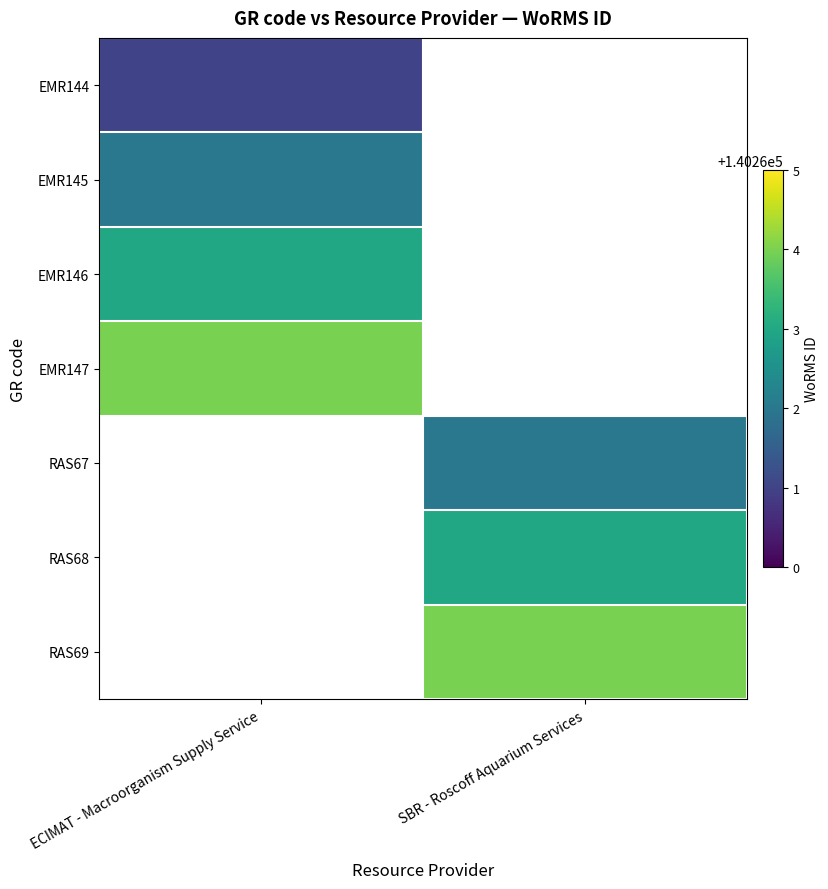

How many series are shown in this chart?

7